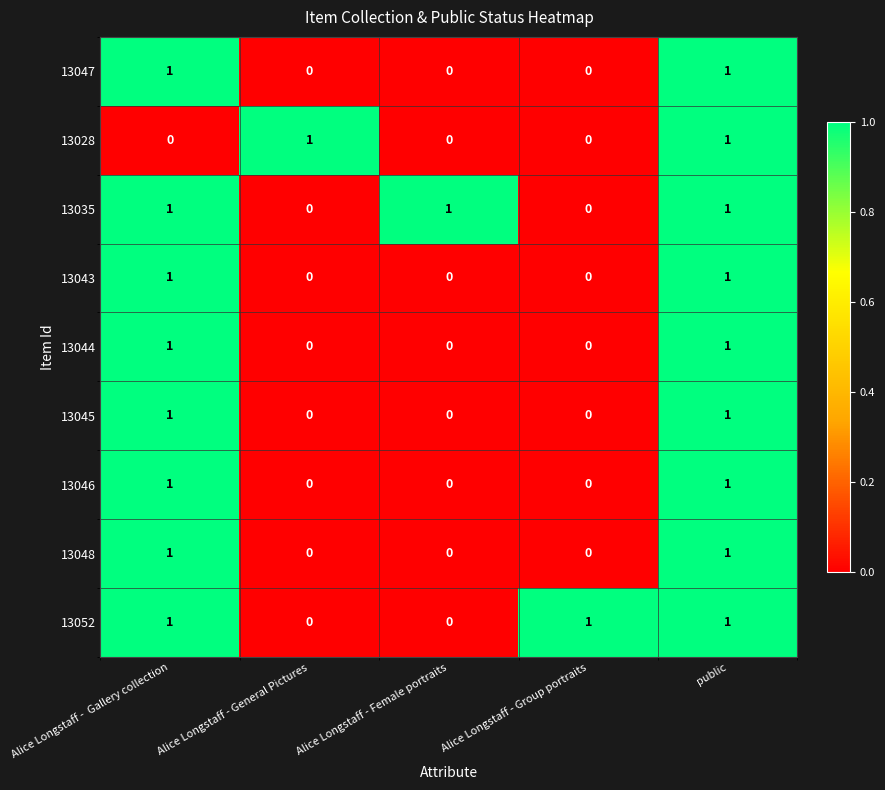

What is the sum of all 13052 values?

3